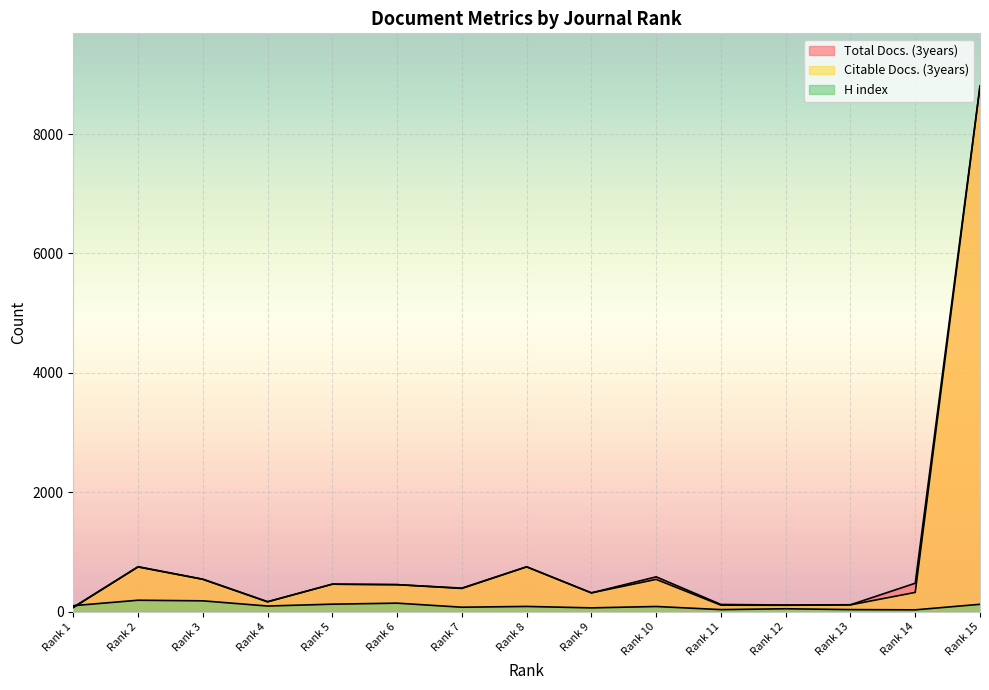

What are all the series names shown in the legend?

Total Docs. (3years), Citable Docs. (3years), H index